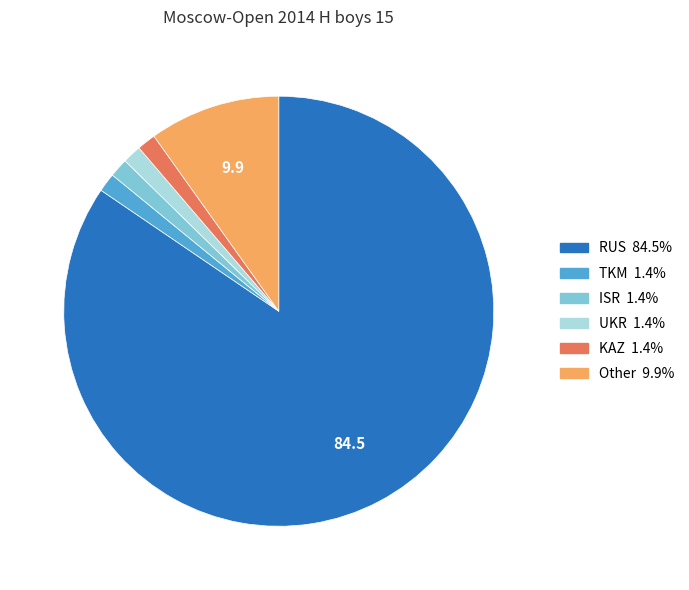

How many slices are in this pie chart?

6